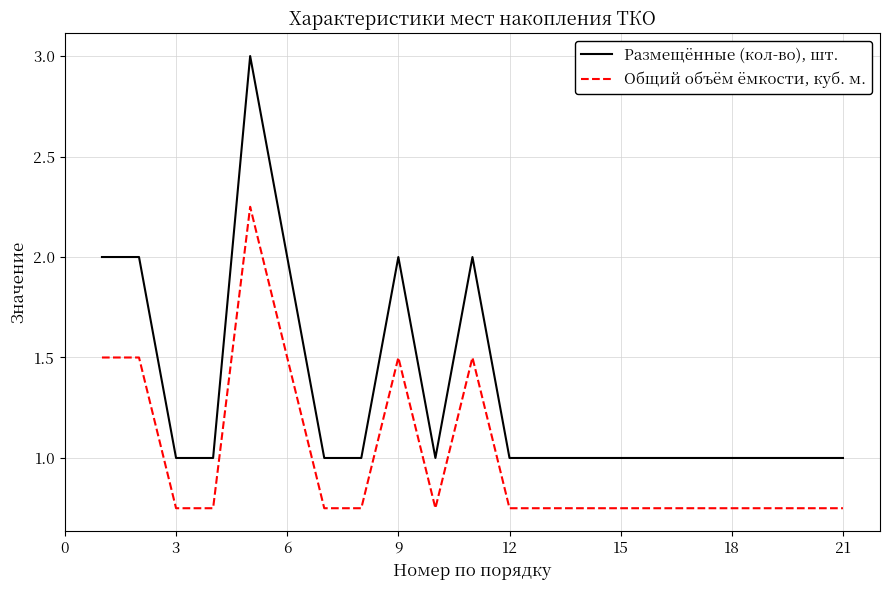

Which series has the largest total across all categories?

Размещённые (кол-во), шт.